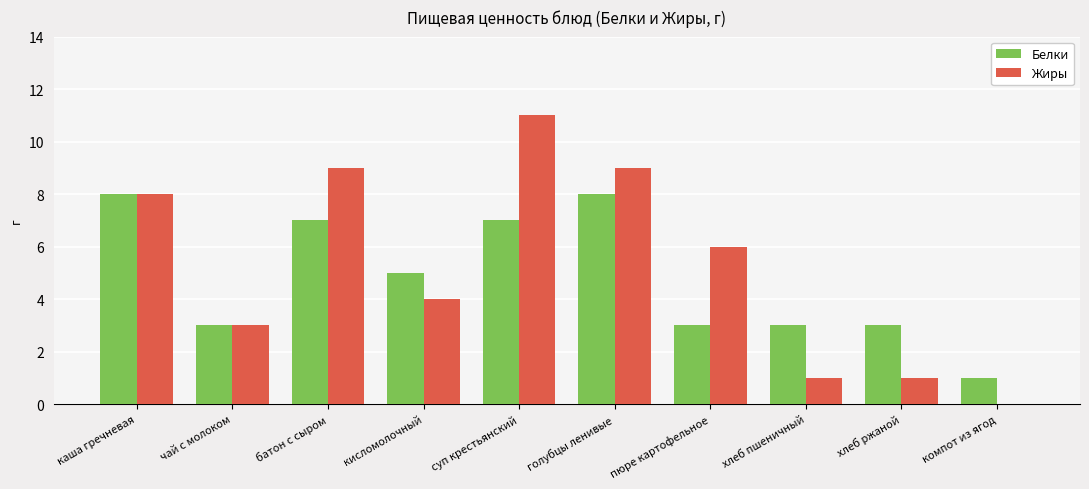

What is the maximum value for Жиры?

11